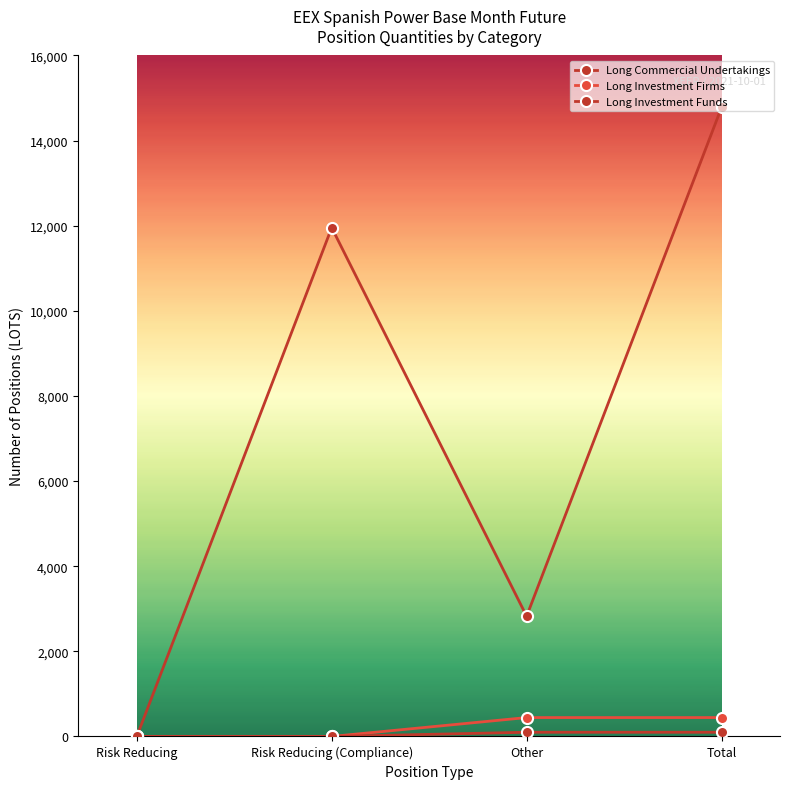

How many values in the Long Commercial Undertakings series are below 11955?

2